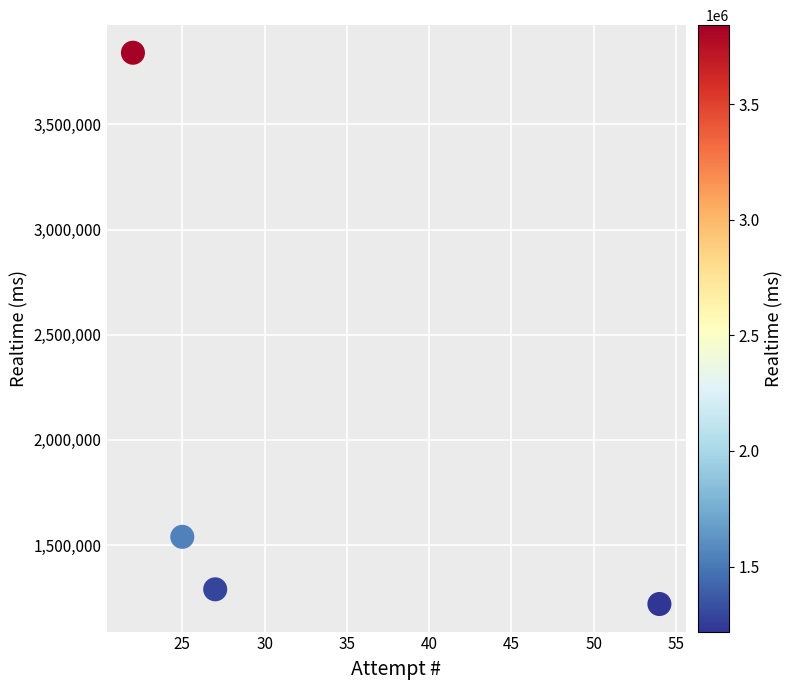

What is the range of Y values (max minus min)?

2621893